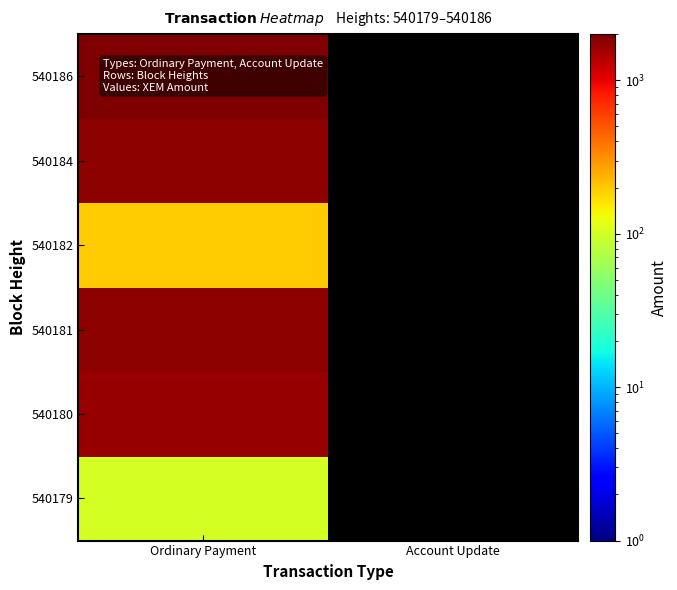

What is the maximum value shown in the chart?

2000.0